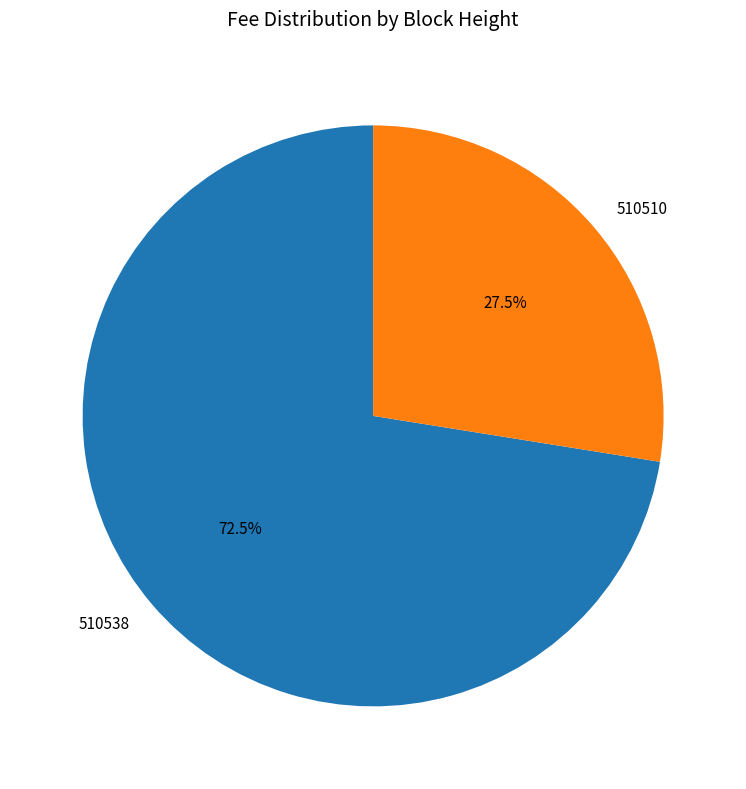

Which slice represents more than half of the pie?

510538